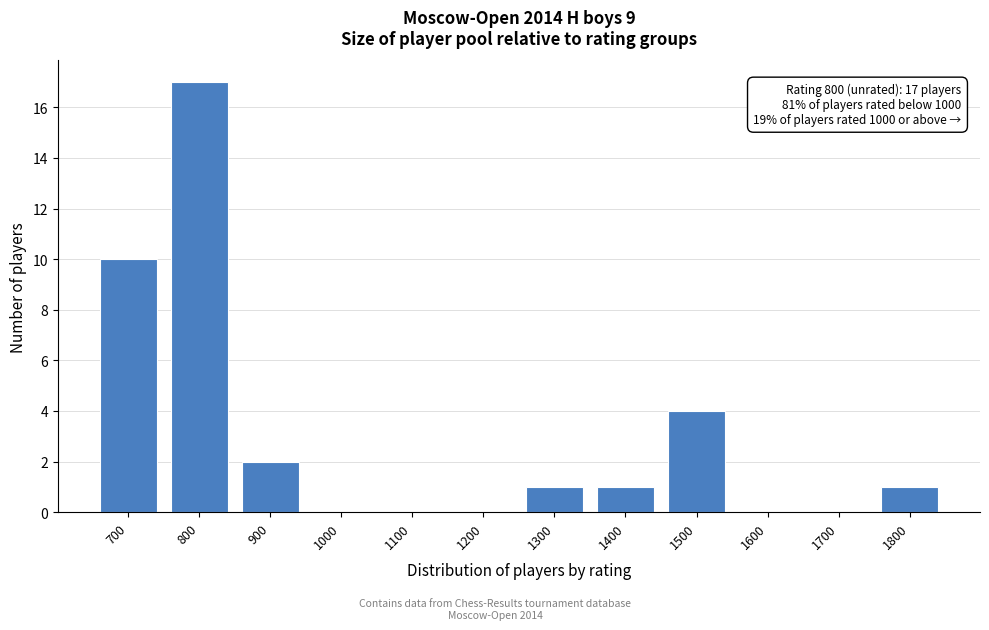

Reading left to right, transcribe all the data shown in this chart.

700=10	800=17	900=2	1000=0	1100=0	1200=0	1300=1	1400=1	1500=4	1600=0	1700=0	1800=1